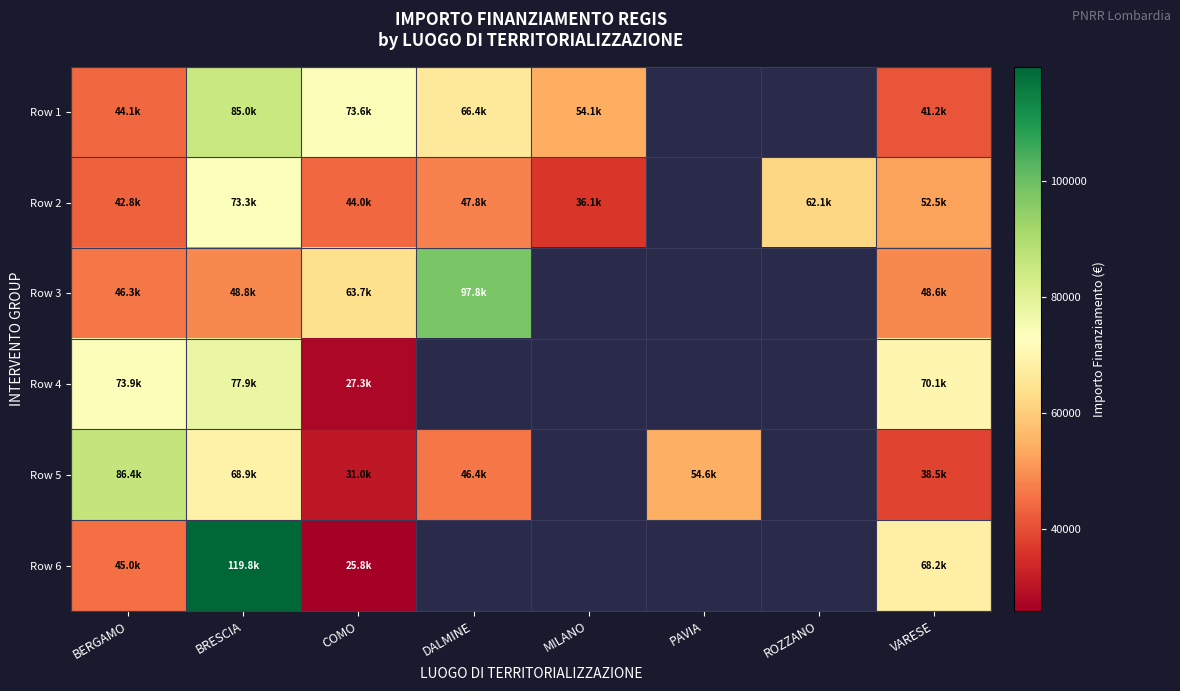

Between MILANO and PAVIA, which is larger?

PAVIA